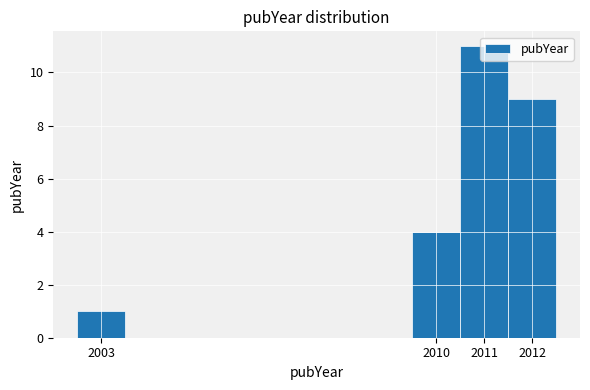

How tall is the bar that spans 2010.5 to 2011.5 on the x-axis? The values are not printed on the chart, so give them approximately, as read against the axis.

11